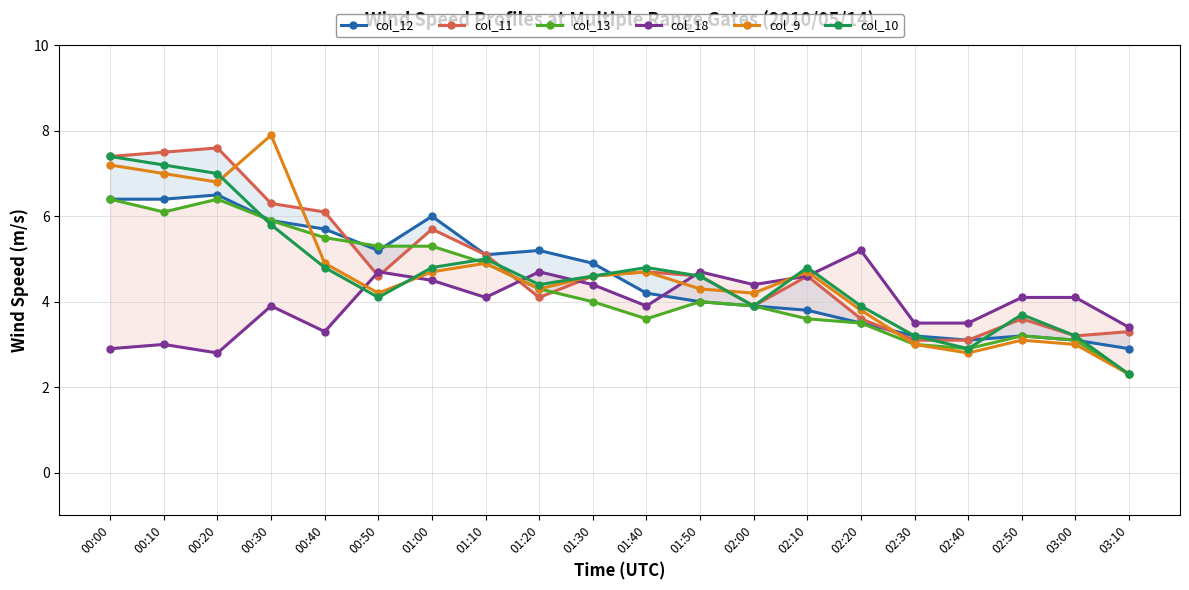

The col_13 series shows 6.4 at 00:00. True or false?

True